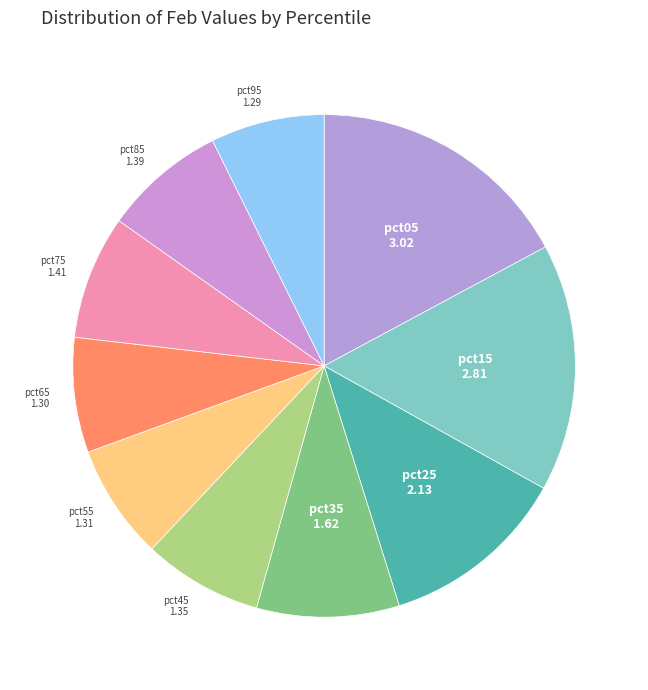

Rank the categories by value from lowest to highest.

pct95, pct65, pct55, pct45, pct85, pct75, pct35, pct25, pct15, pct05